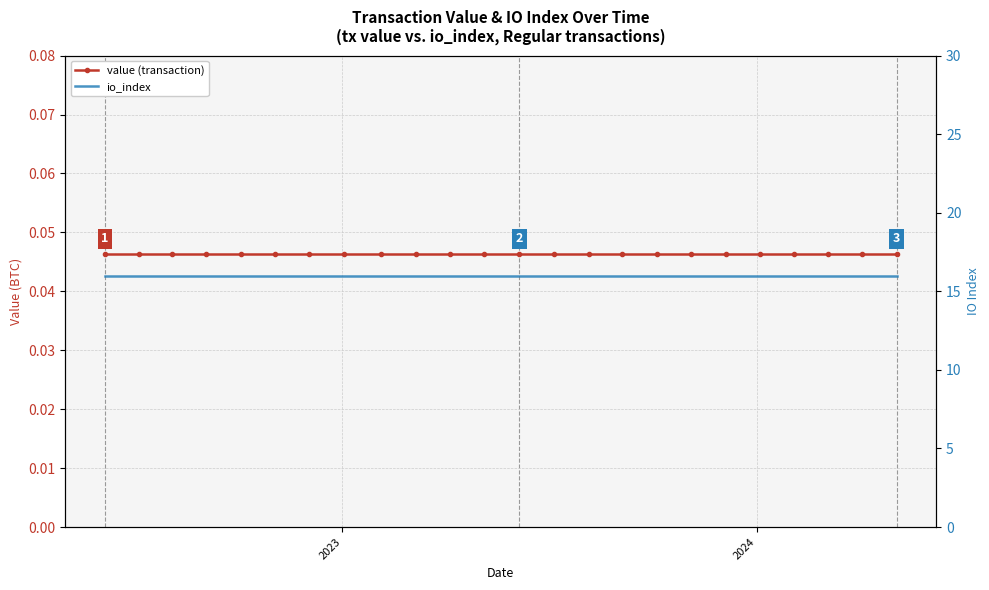

True or false: value (transaction) and io_index intersect in this chart.

False